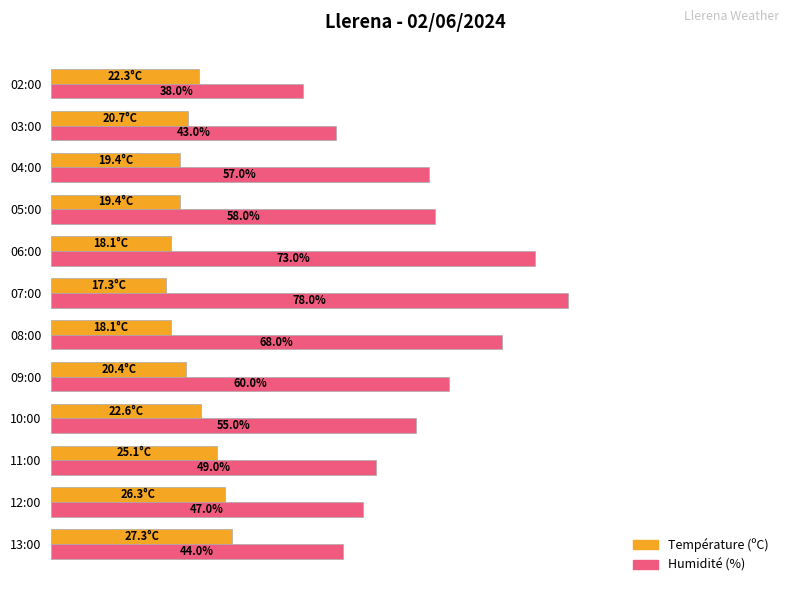

Which series changed the most between 05:00 and 02:00?

Humidité (%)